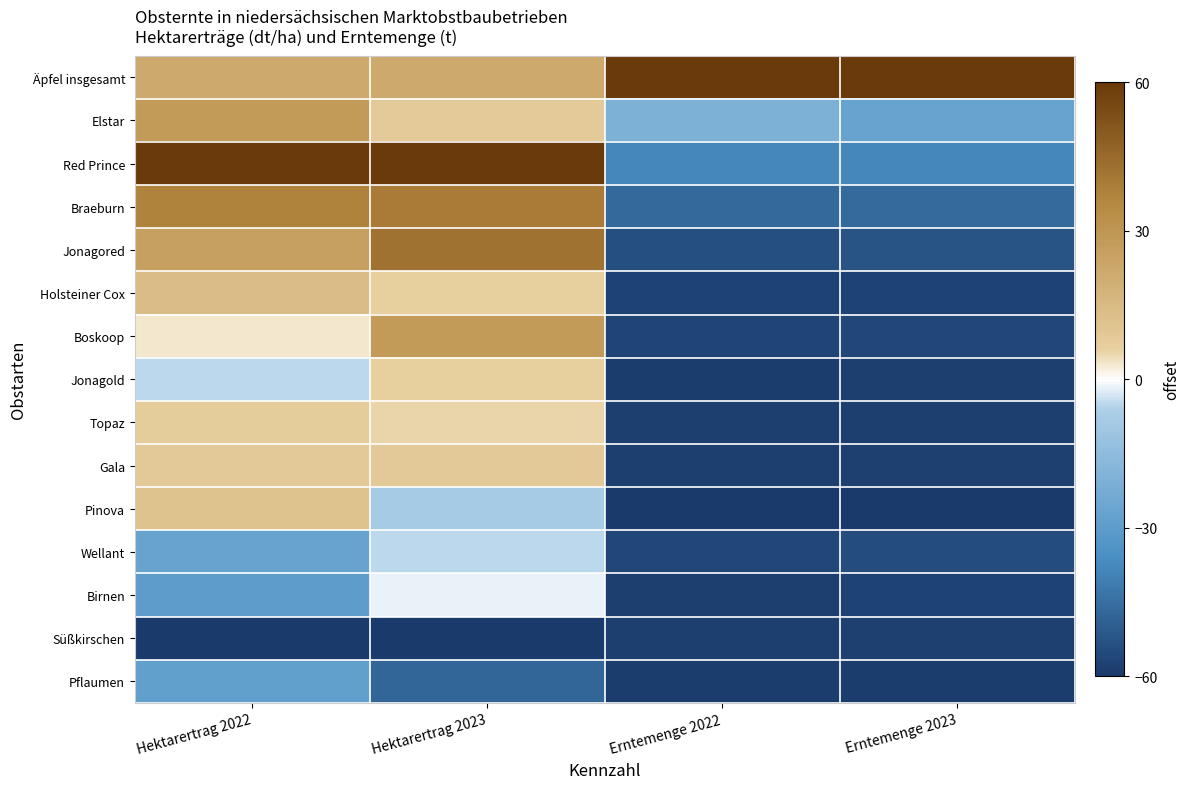

Rank the series by their maximum value, from highest to lowest.

Äpfel insgesamt, Red Prince, Jonagored, Braeburn, Elstar, Boskoop, Holsteiner Cox, Pinova, Gala, Topaz, Jonagold, Birnen, Wellant, Pflaumen, Süßkirschen